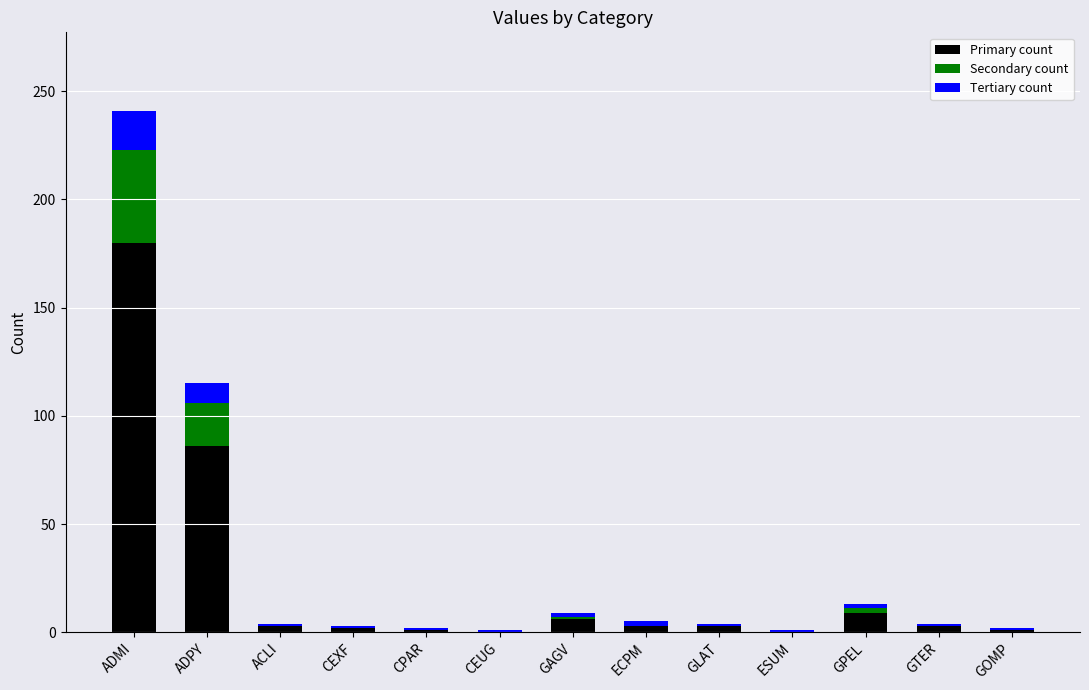

At which category is the sum across all series the highest?

ADMI